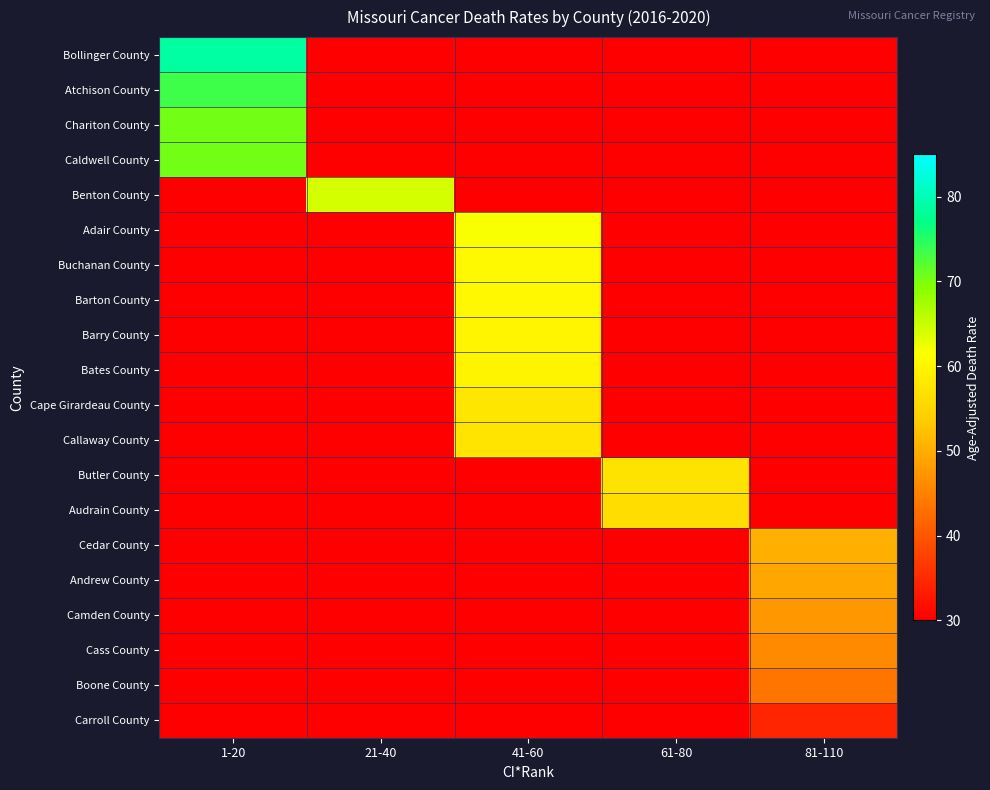

What is the greatest value displayed?

78.7